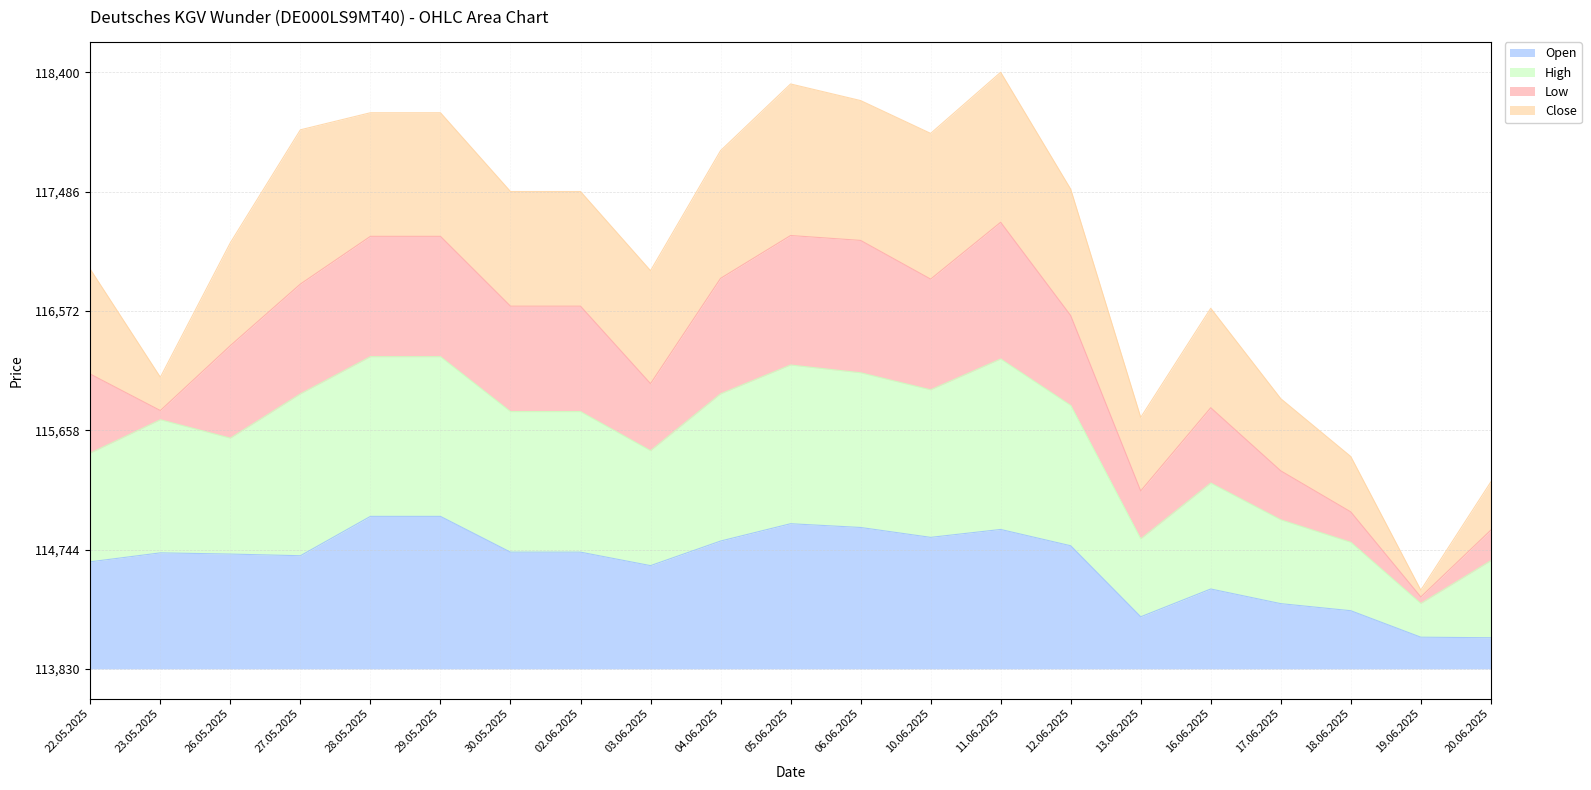

List the labels in order of High value, largest first.

28.05.2025, 29.05.2025, 11.06.2025, 05.06.2025, 06.06.2025, 10.06.2025, 04.06.2025, 27.05.2025, 12.06.2025, 30.05.2025, 02.06.2025, 23.05.2025, 26.05.2025, 03.06.2025, 22.05.2025, 16.06.2025, 17.06.2025, 13.06.2025, 18.06.2025, 20.06.2025, 19.06.2025